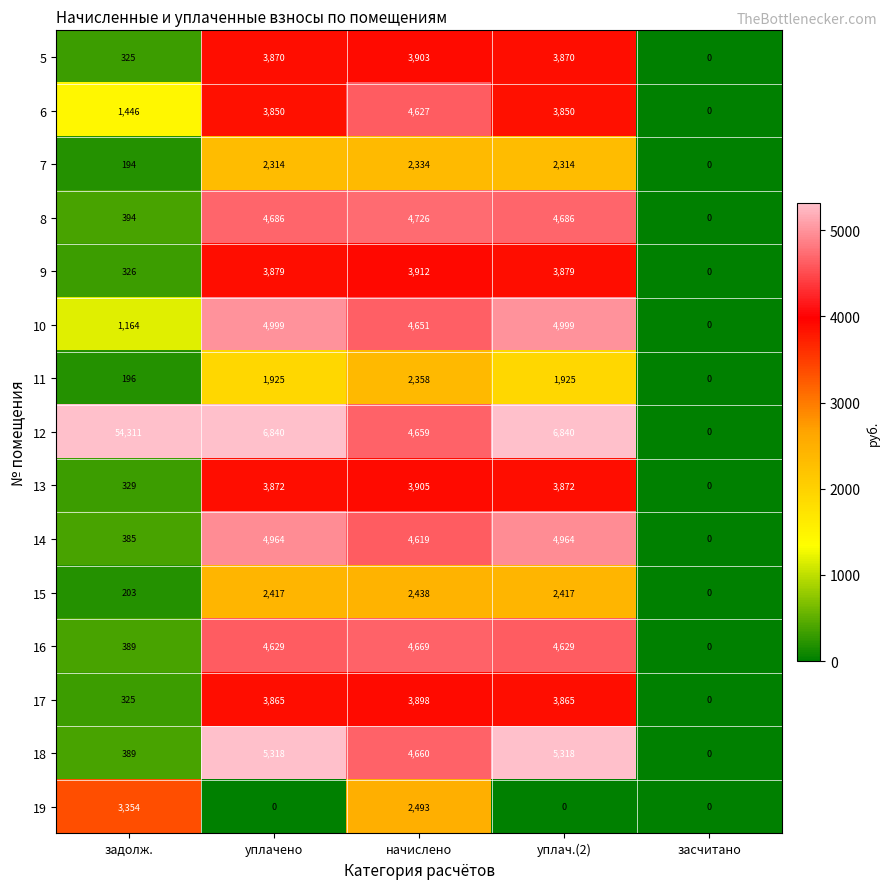

Which label corresponds to the largest value in the chart?

задолж.